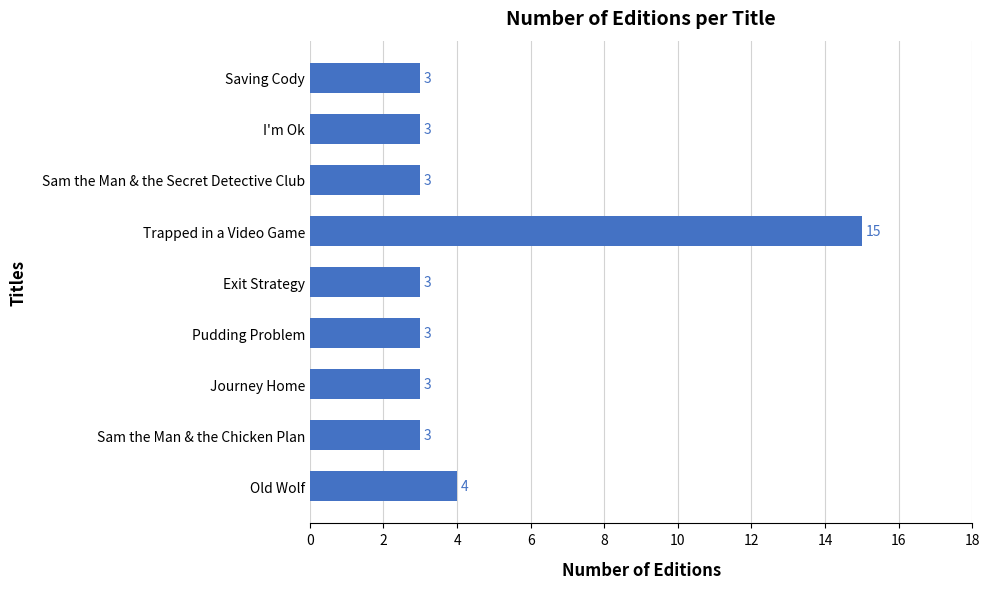

What is the difference between the maximum and second lowest values?

12